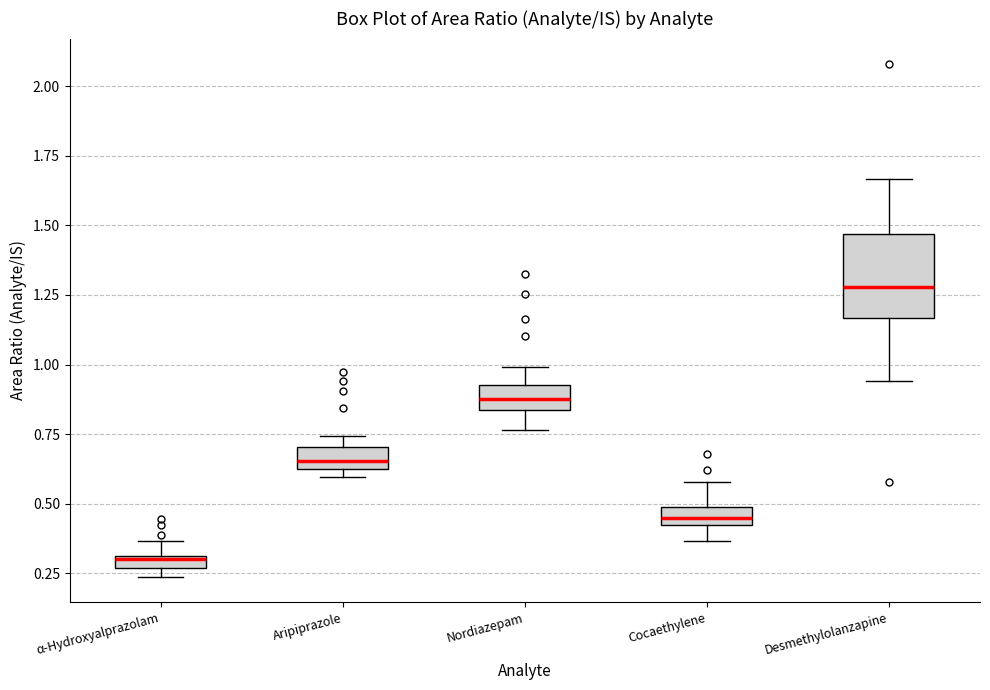

Which box's median line is the highest?

Desmethylolanzapine